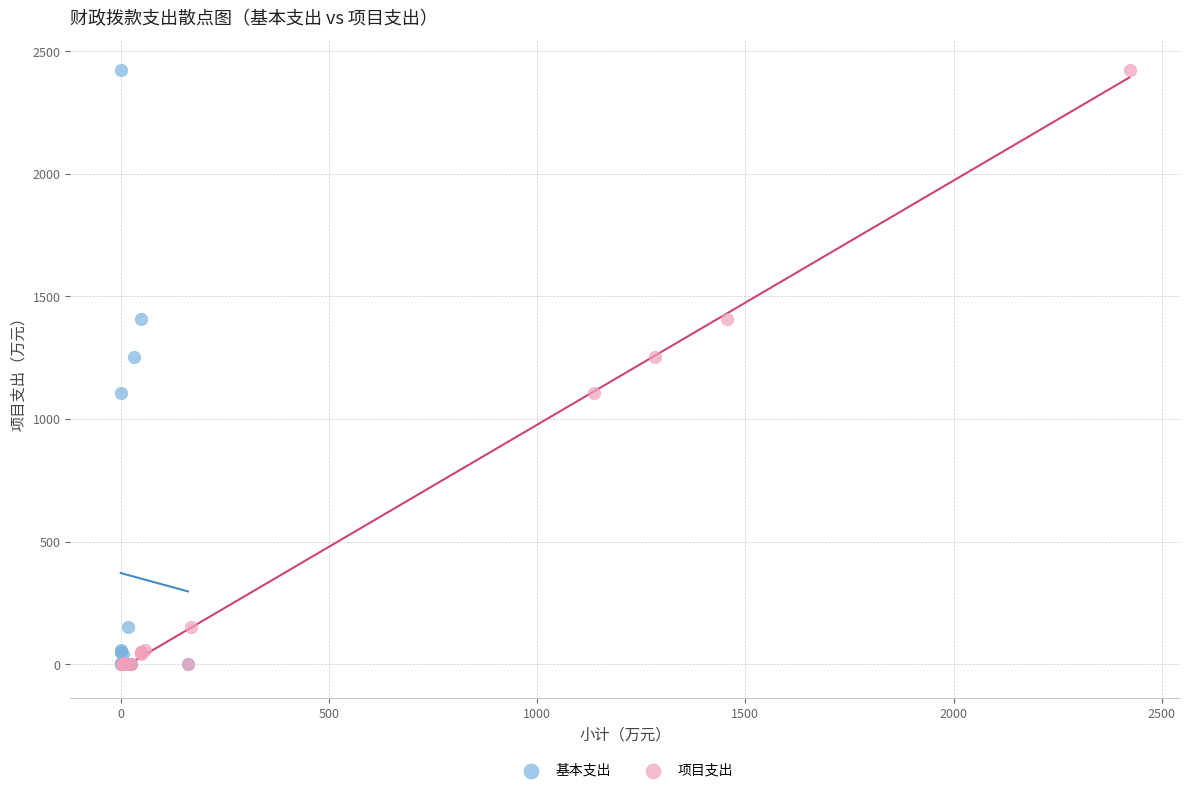

What are all the series names shown in the legend?

基本支出, 项目支出